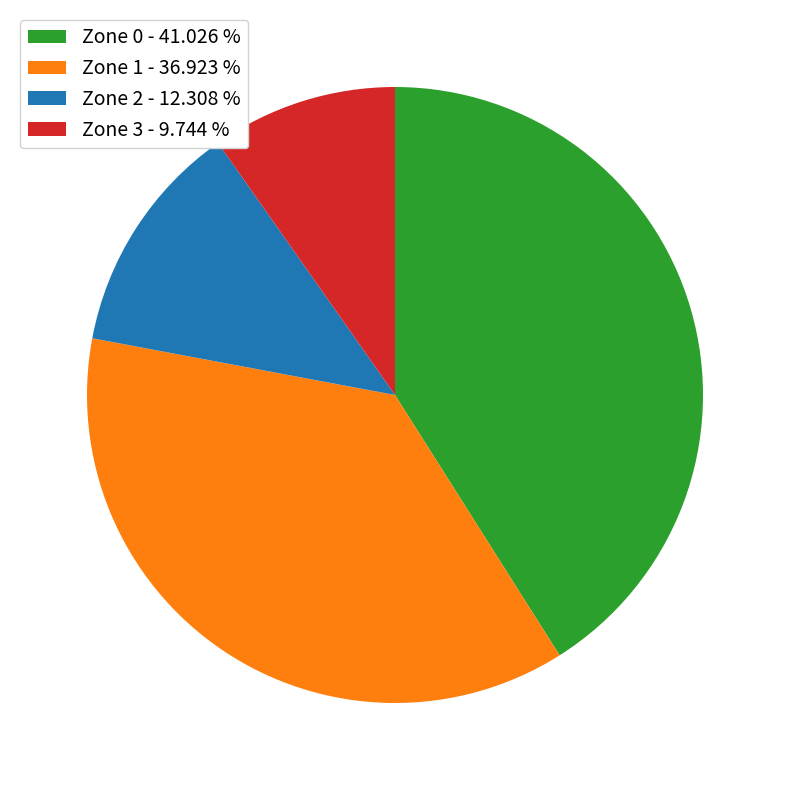

Which has a higher value, Zone 3 or Zone 1?

Zone 1